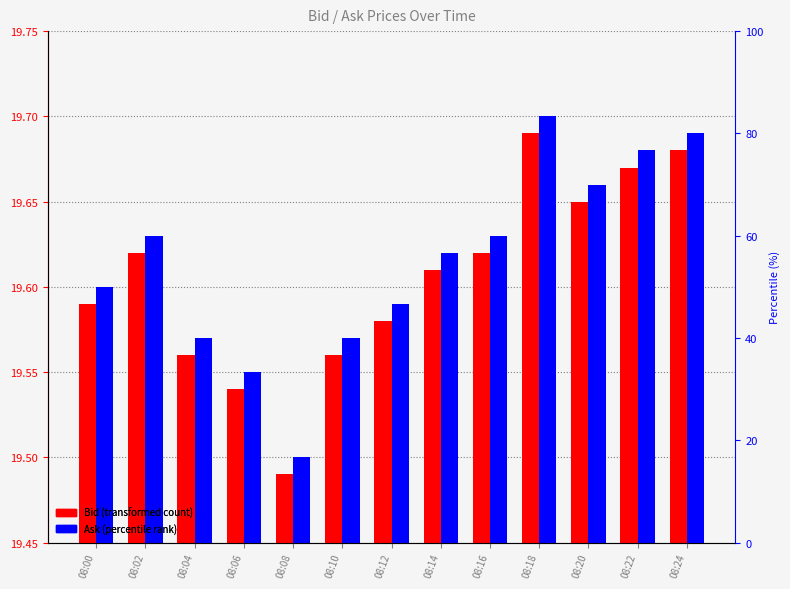

What is the difference between the maximum and minimum values in the Bid series?

0.2